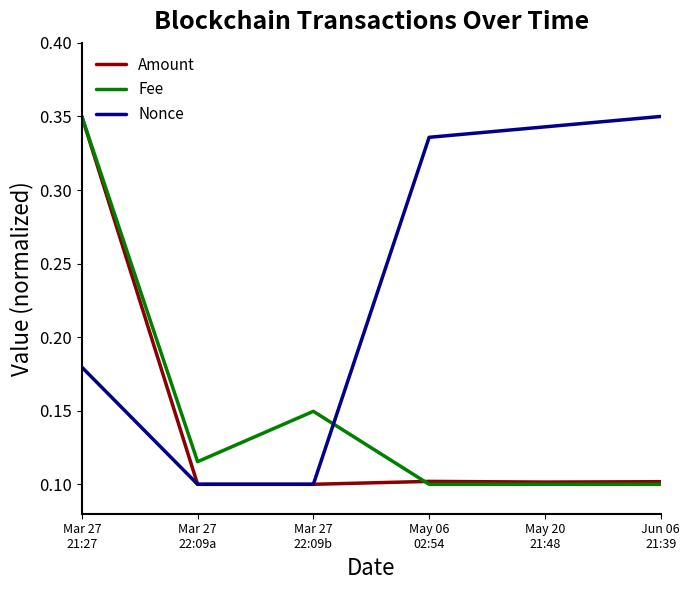

Which series ends up on top after the final intersection of Fee and Nonce?

Nonce